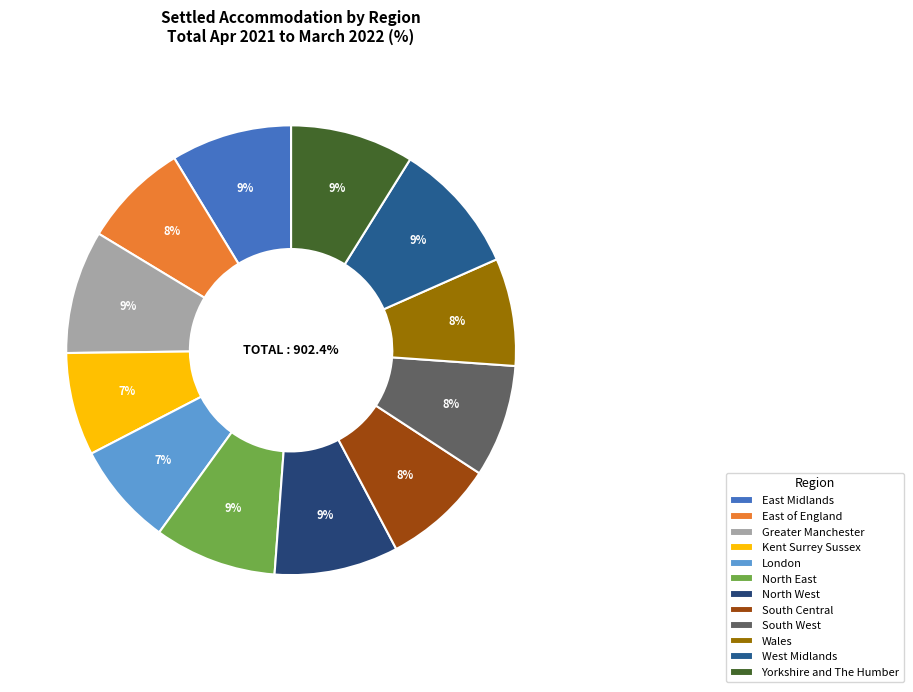

Rank the categories by value from highest to lowest.

West Midlands, North West, Yorkshire and The Humber, Greater Manchester, North East, East Midlands, South West, South Central, Wales, East of England, London, Kent Surrey Sussex